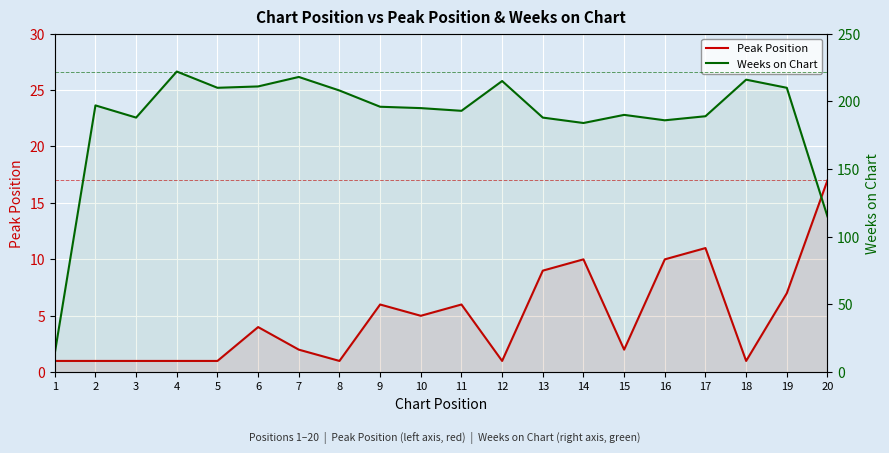

How many lines are shown in the chart?

2